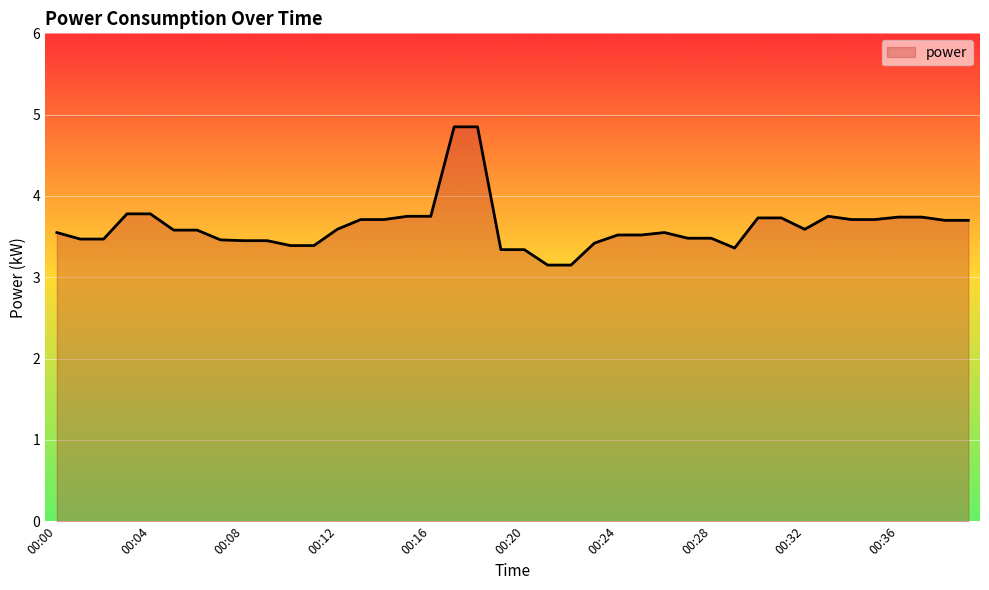

What is the maximum value shown in the chart?

4.8